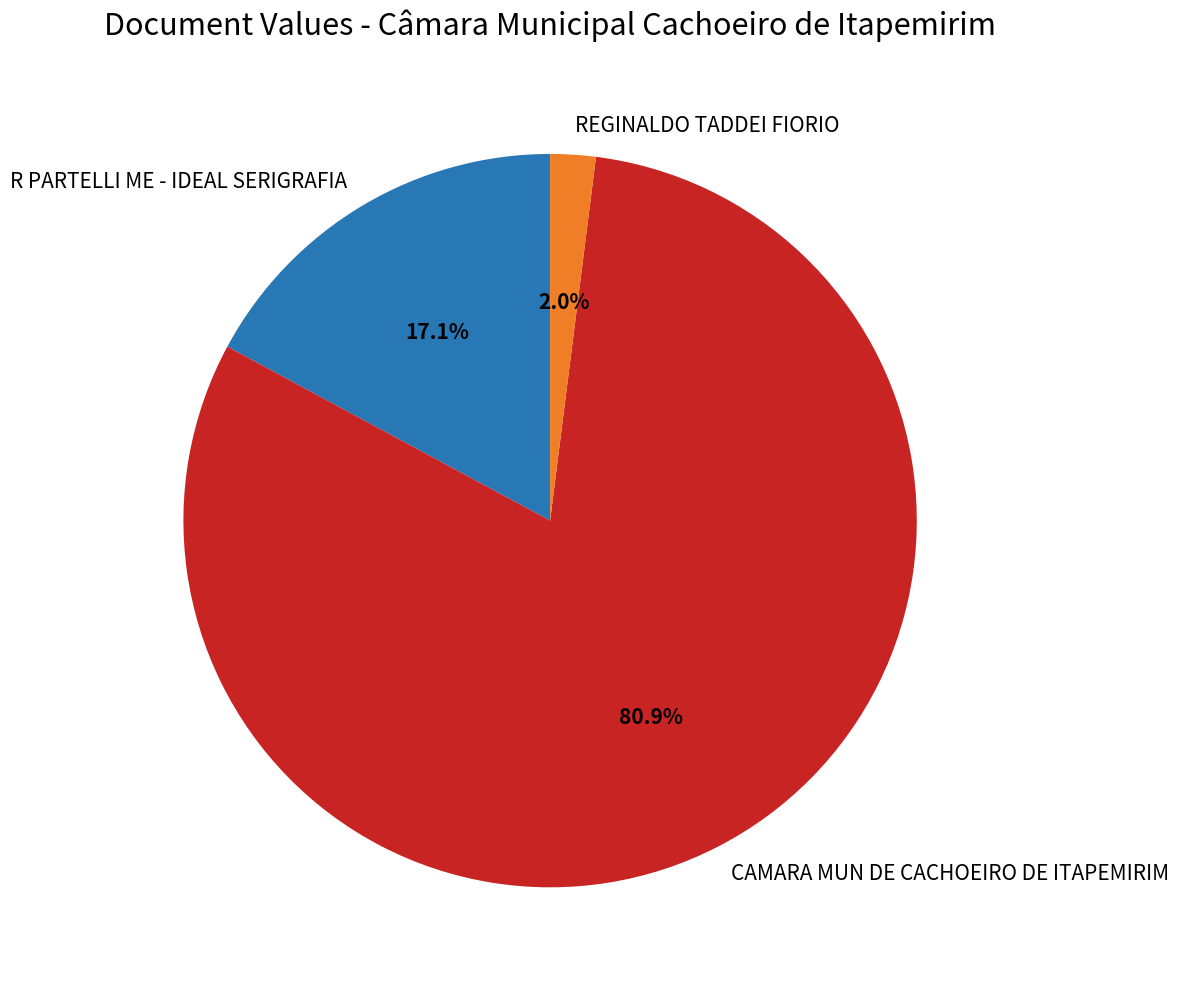

Rank the categories by value from highest to lowest.

CAMARA MUN DE CACHOEIRO DE ITAPEMIRIM, R PARTELLI ME - IDEAL SERIGRAFIA, REGINALDO TADDEI FIORIO